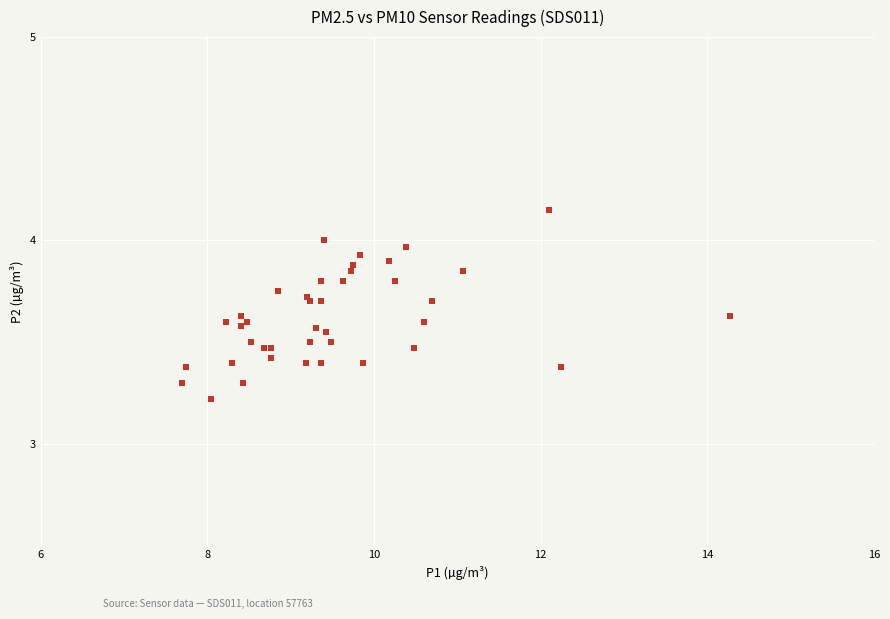

What Y value in the scatter plot is closest to 3?

3.2